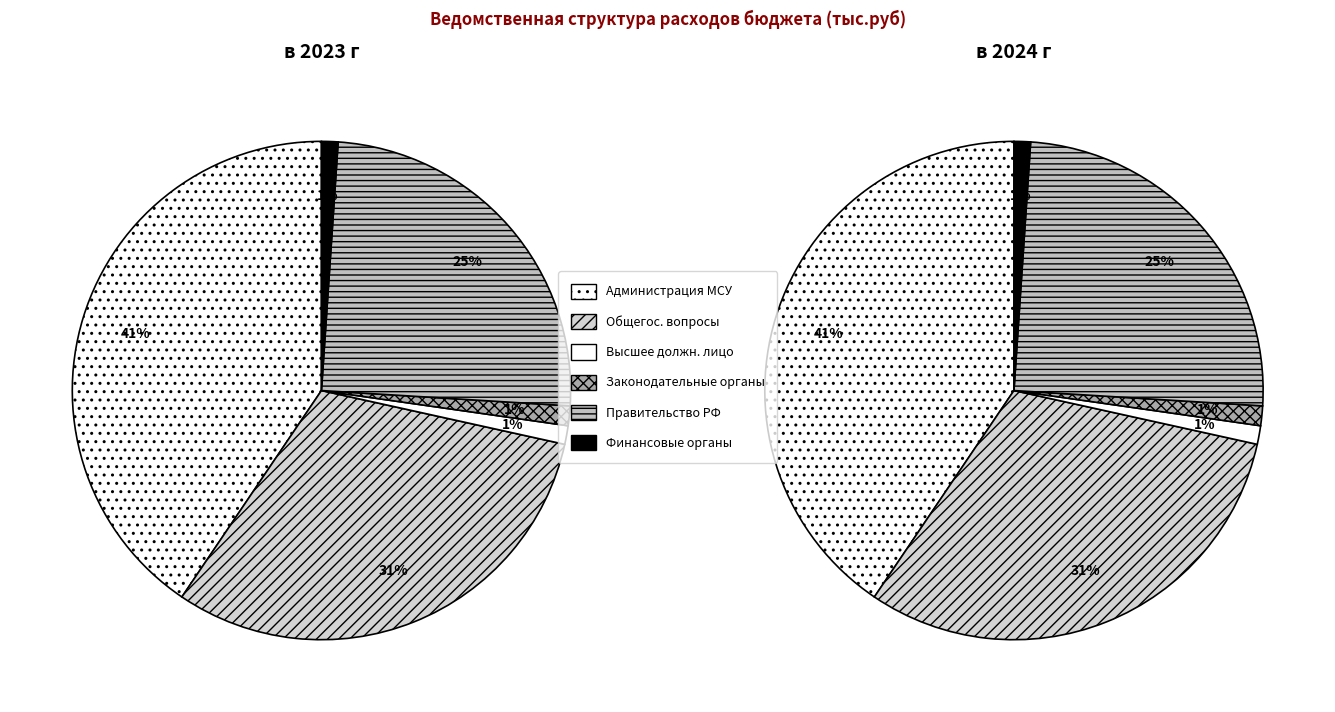

How much of the chart is everything except 2?

98.8%